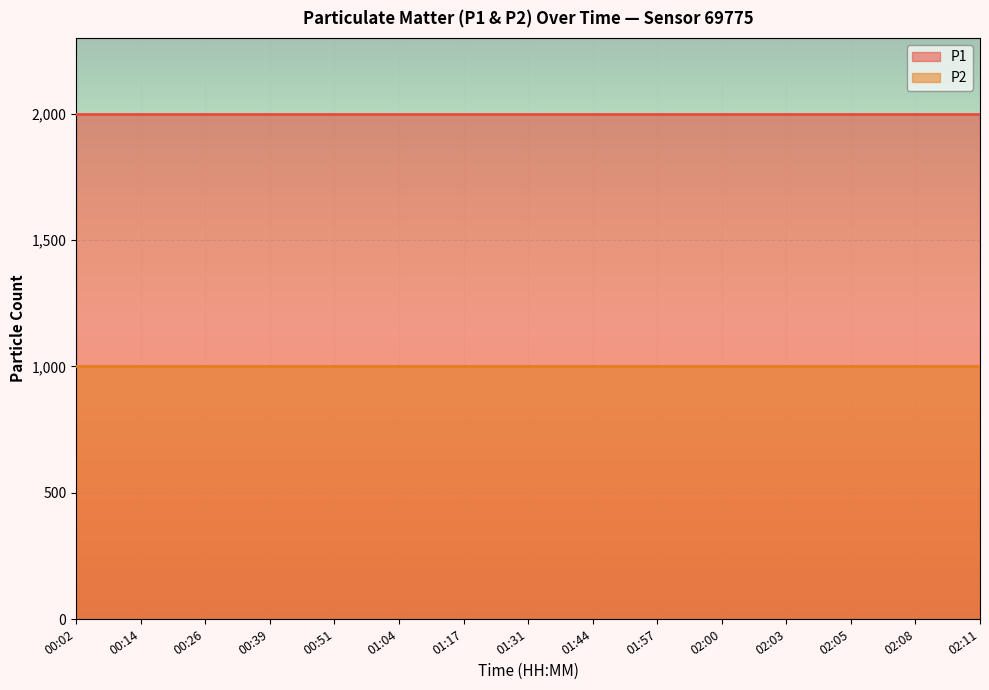

True or false: P1 and P2 intersect in this chart.

False